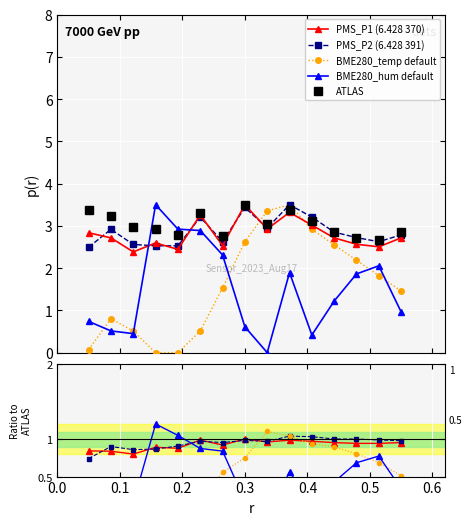

The value of PMS_P2 at 04:44 is 1.4. True or false?

False